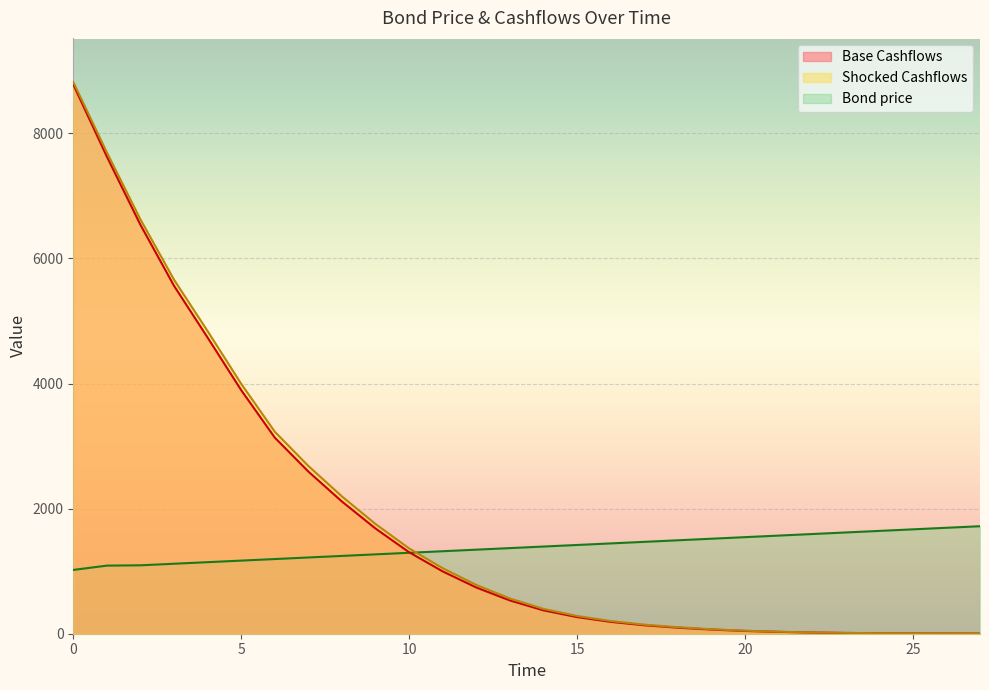

Between 15 and 8, which is larger?

8